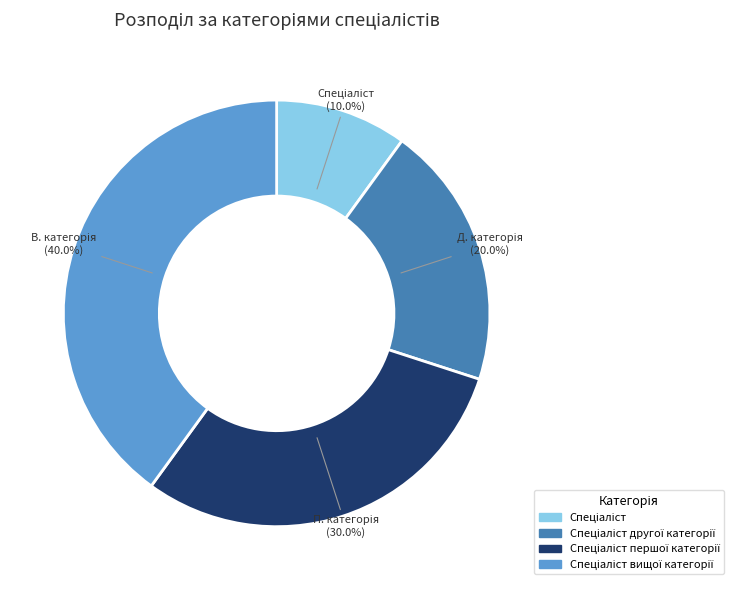

Does any single category account for the majority?

No